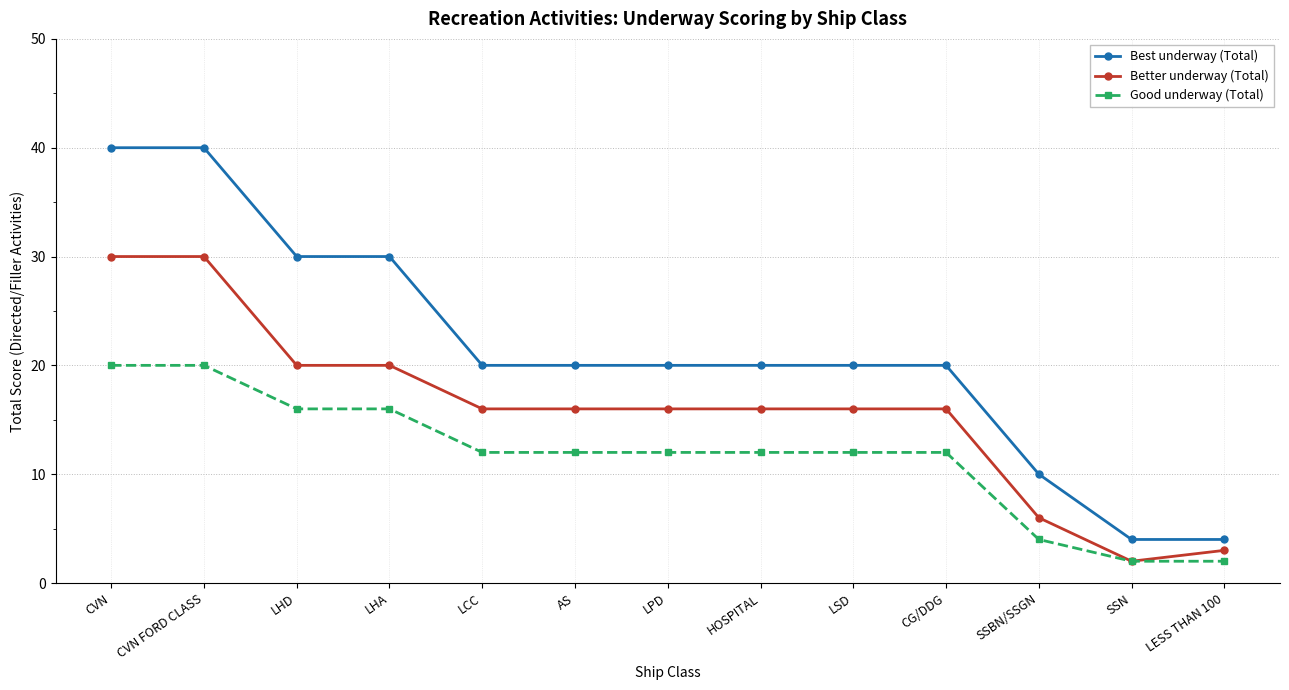

What is the label of the 11th point from the right?

LHD